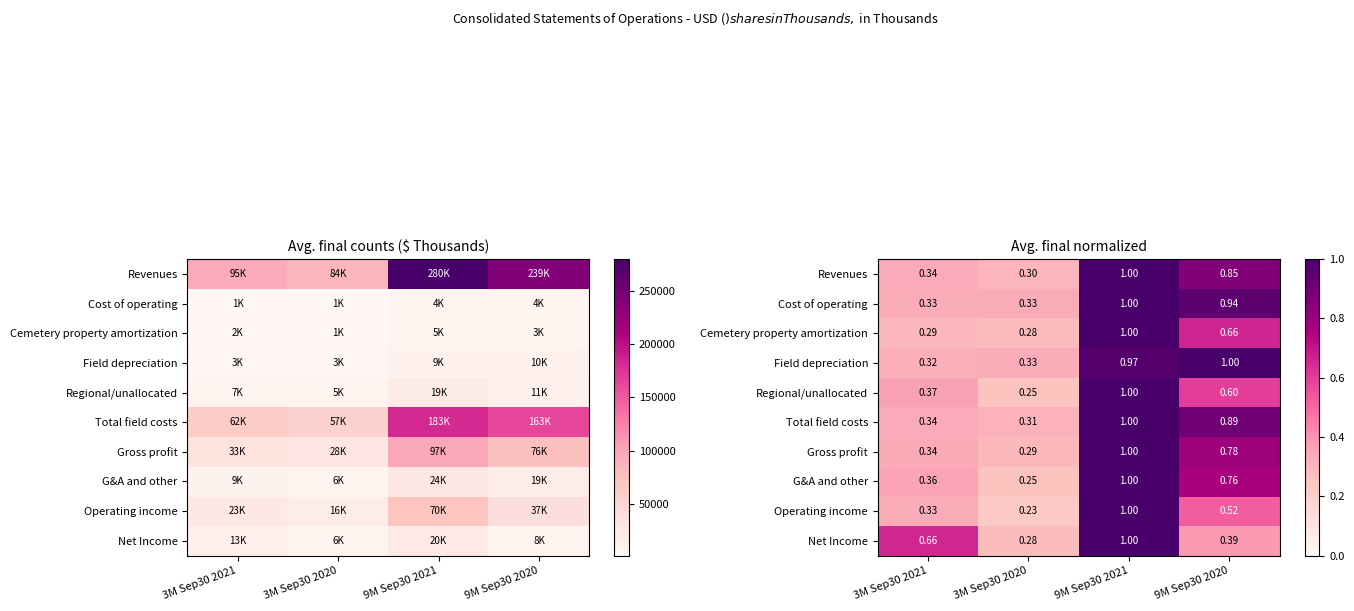

At which category is the sum across all series the highest?

9M Sep30 2021